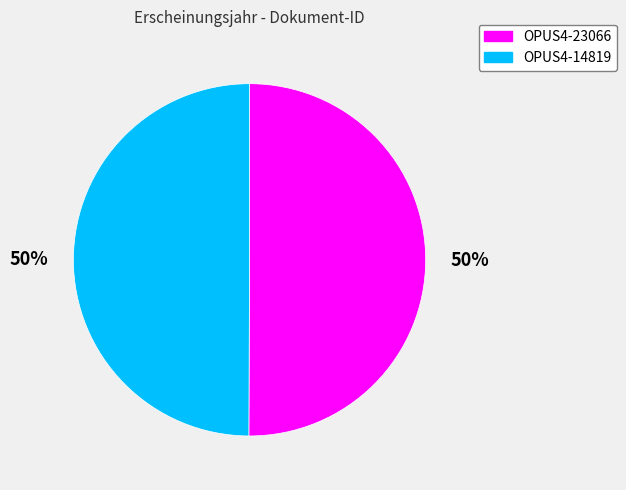

The OPUS4-23066 slice represents 50% of the pie. True or false?

True